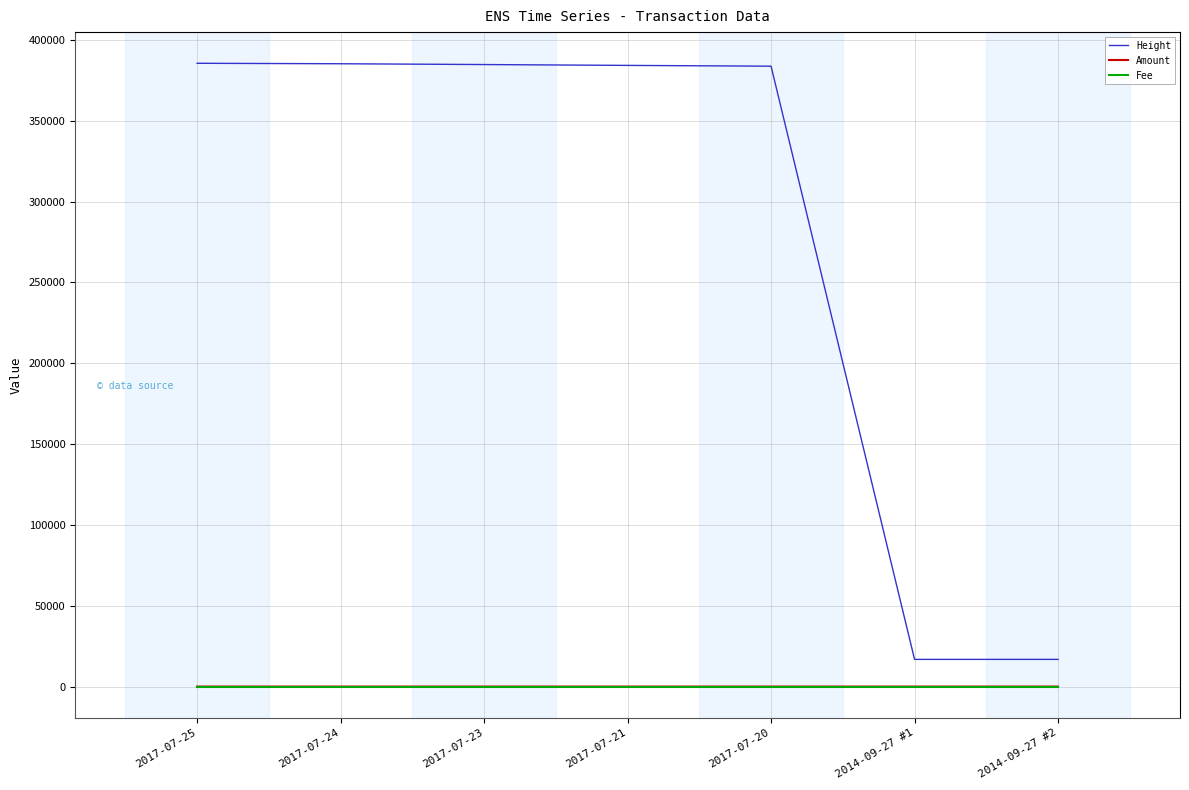

Where does the Height series first go above 384174?

2017-07-25